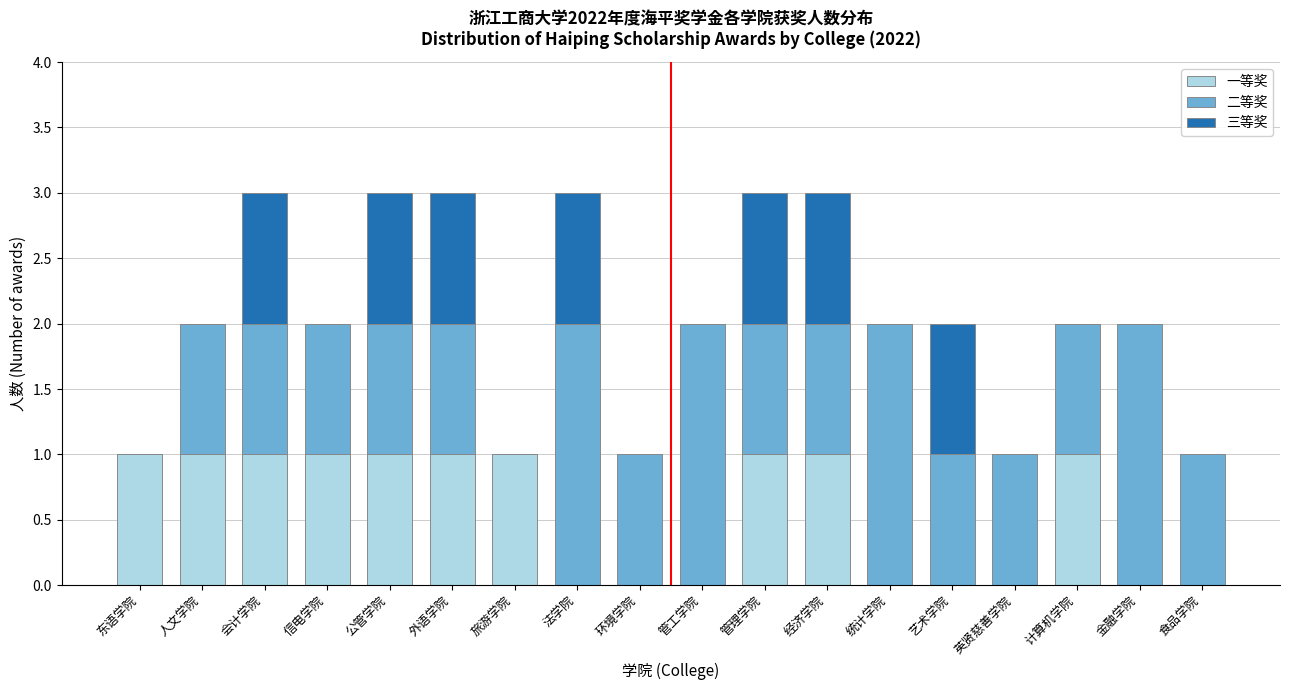

True or false: 一等奖 has a value of 1 at 旅游学院.

True